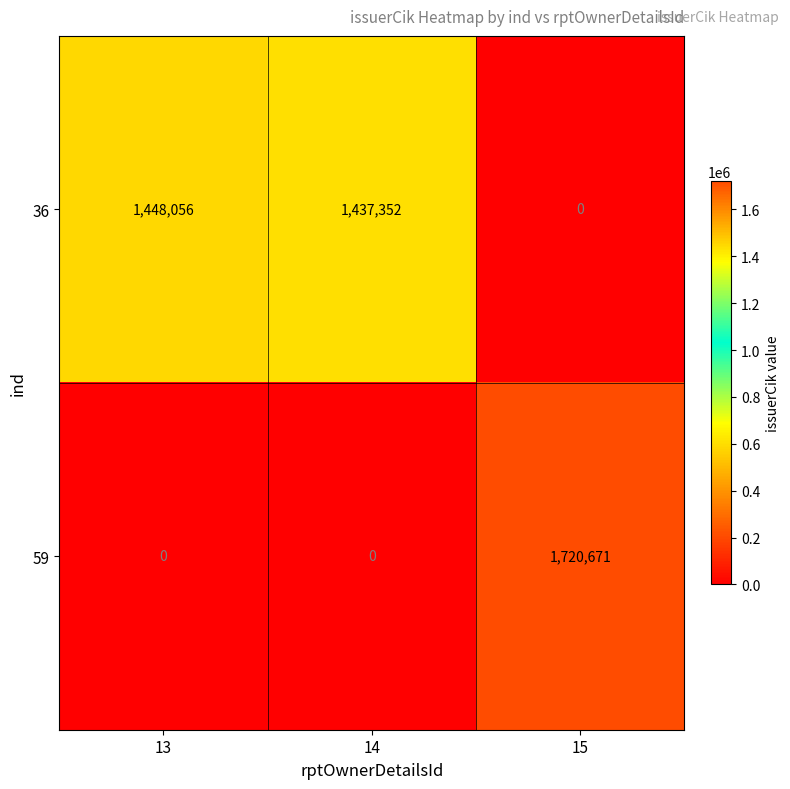

At how many categories does at least one series exceed 945089?

3